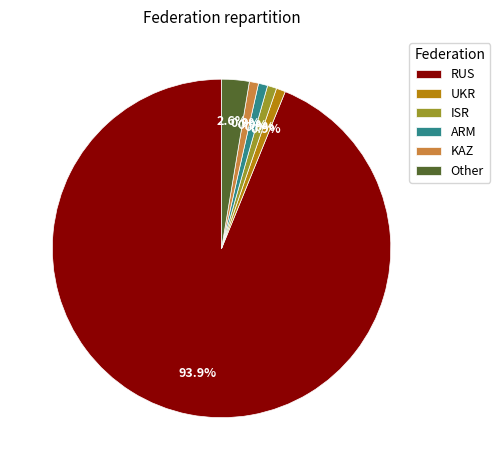

Is the sum of KAZ and ARM greater than half?

No